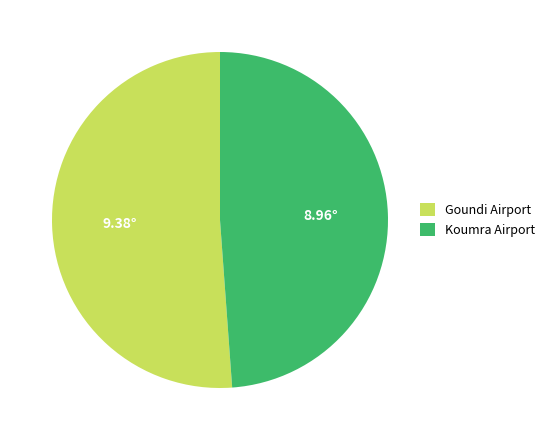

Do Koumra Airport and Goundi Airport together represent more than half of the pie?

Yes